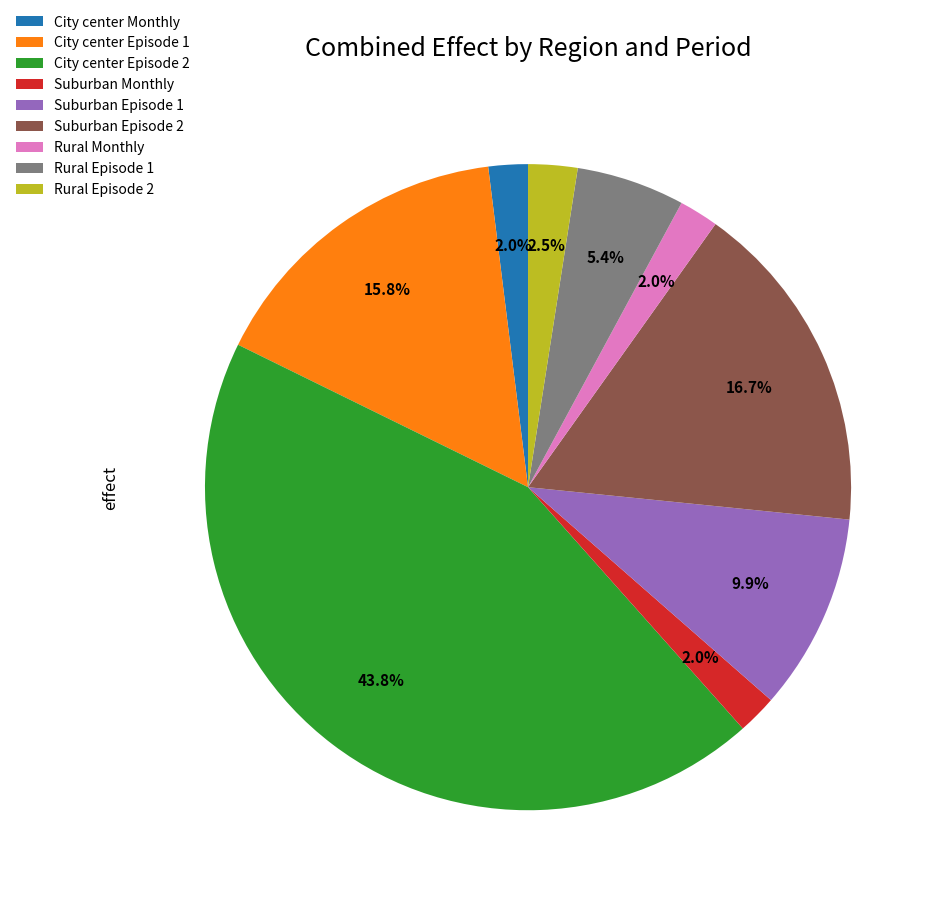

To the nearest percent, what portion does Suburban Monthly represent?

2%